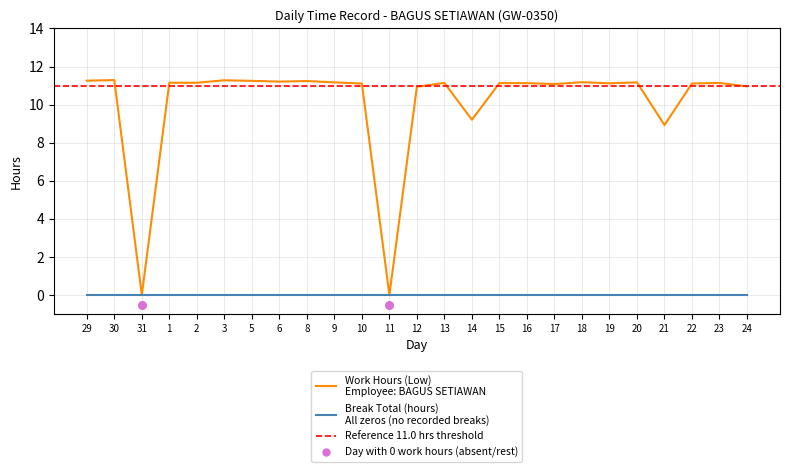

Which has a higher value, 17 or 8?

8